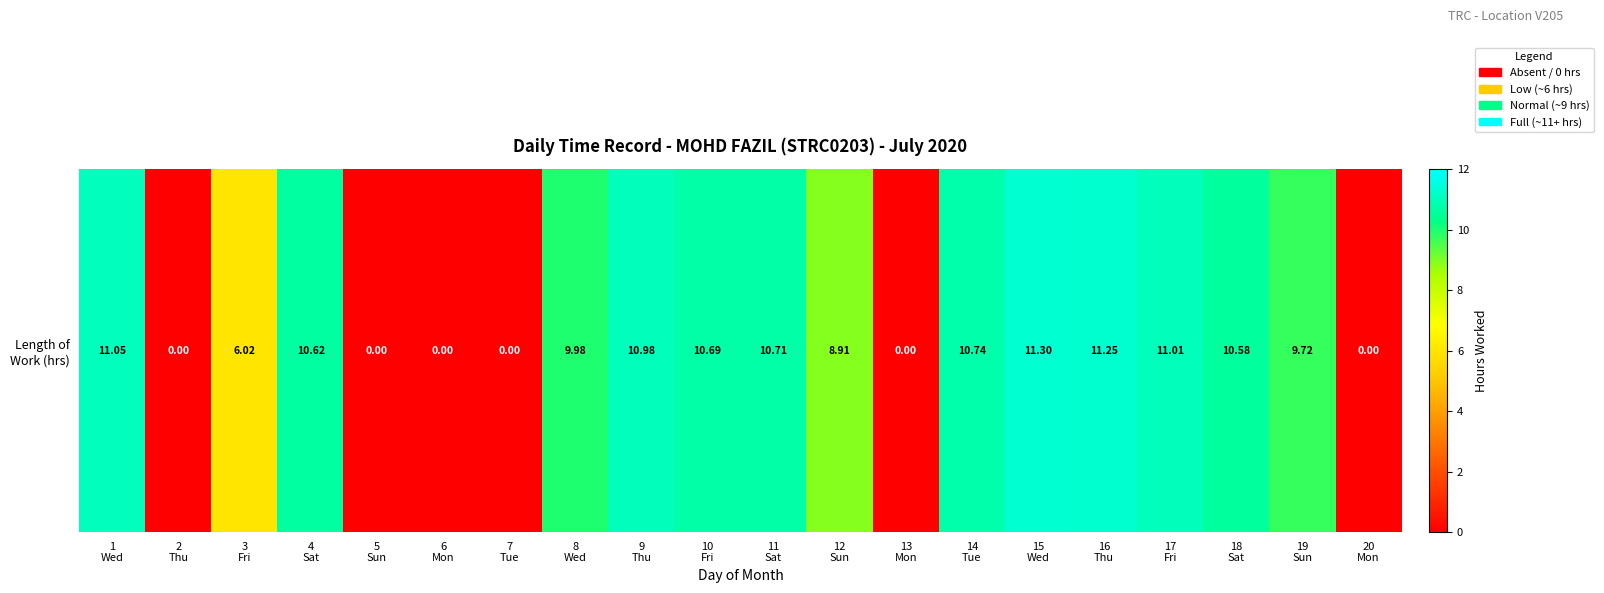

True or false: the data shows 18.4 at 18
Sat.

False